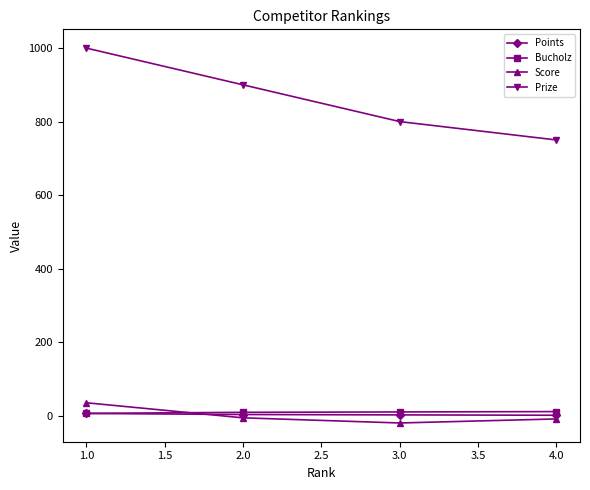

What is the maximum value shown in the chart?

1000